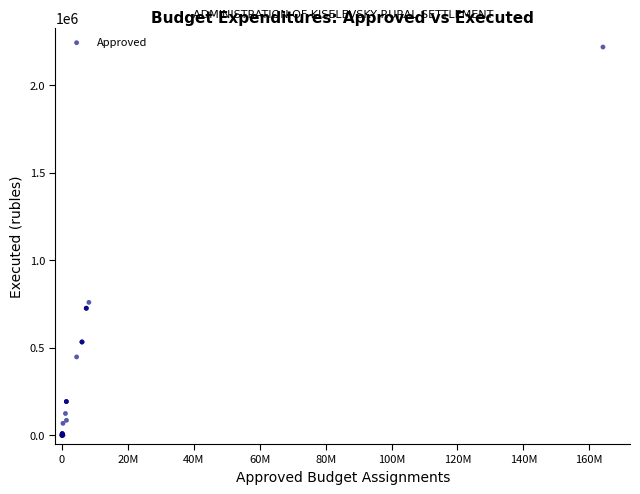

What Y value in the scatter plot is closest to 1108434?

758881.3